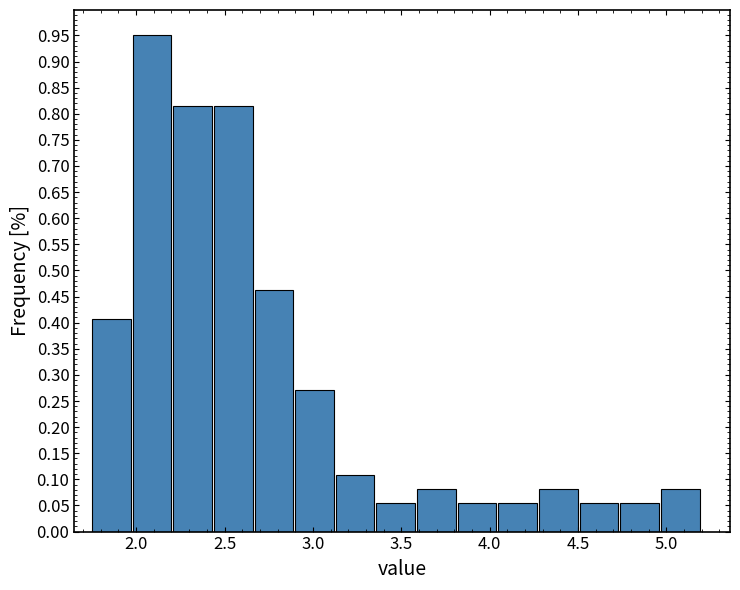

What is the height of the bar covering 3.59 to 3.82 on the x-axis? Neither the bar edges nor the heights are printed on the chart, so give them approximately, as read against the axes.

0.080